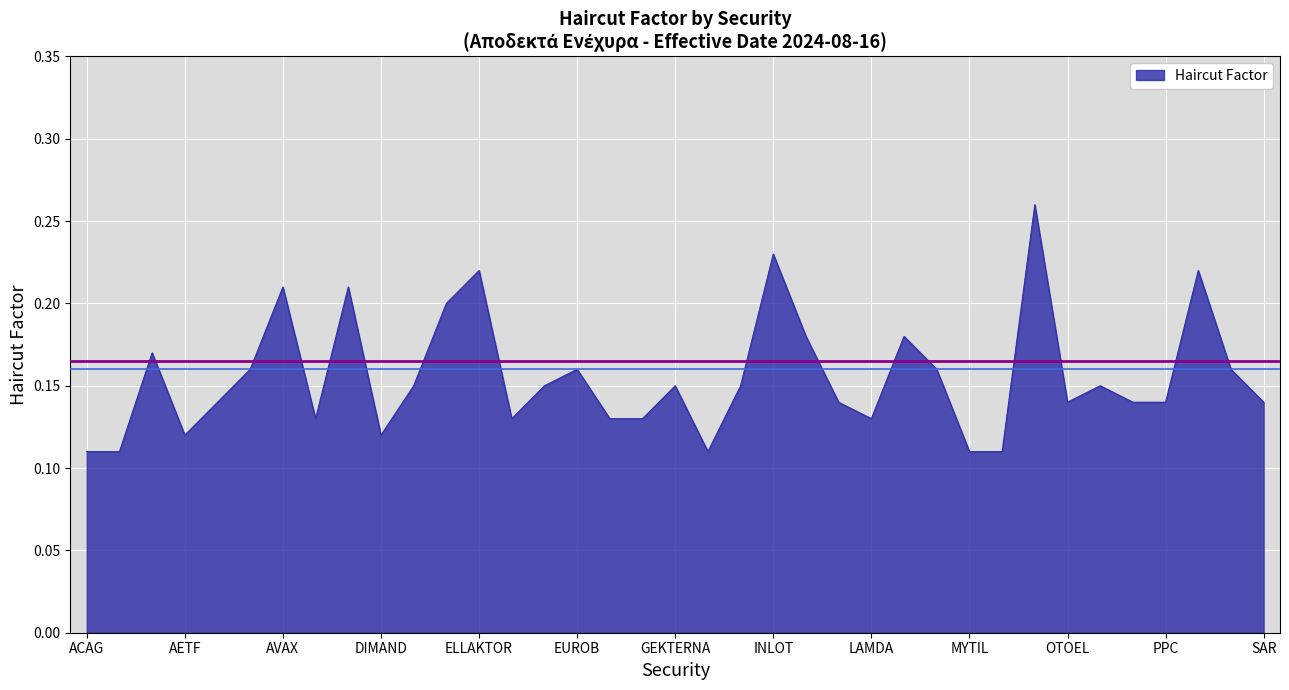

How many lines are shown in the chart?

1